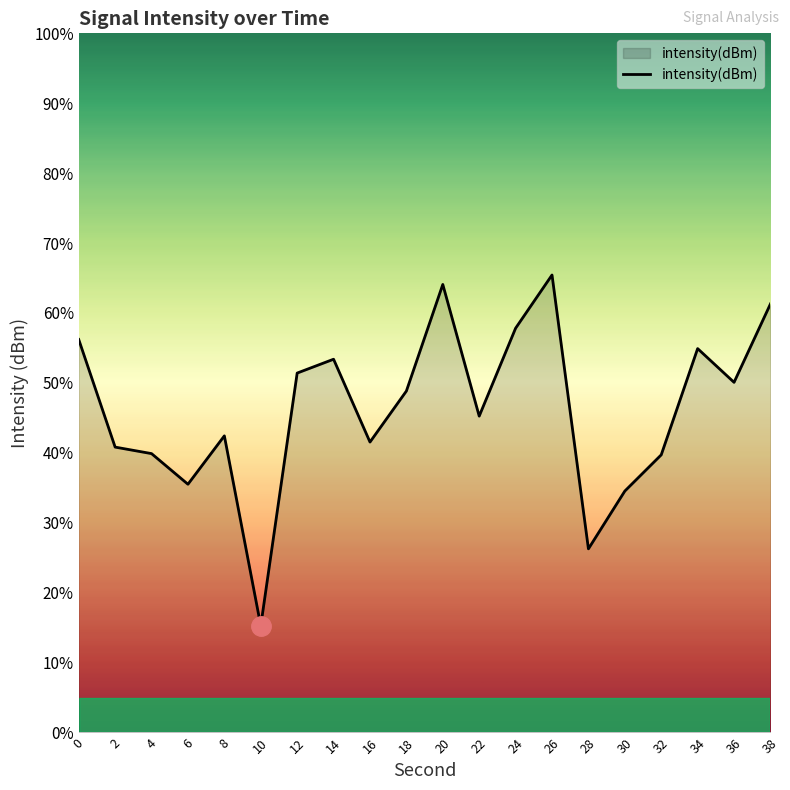

How many lines are shown in the chart?

1